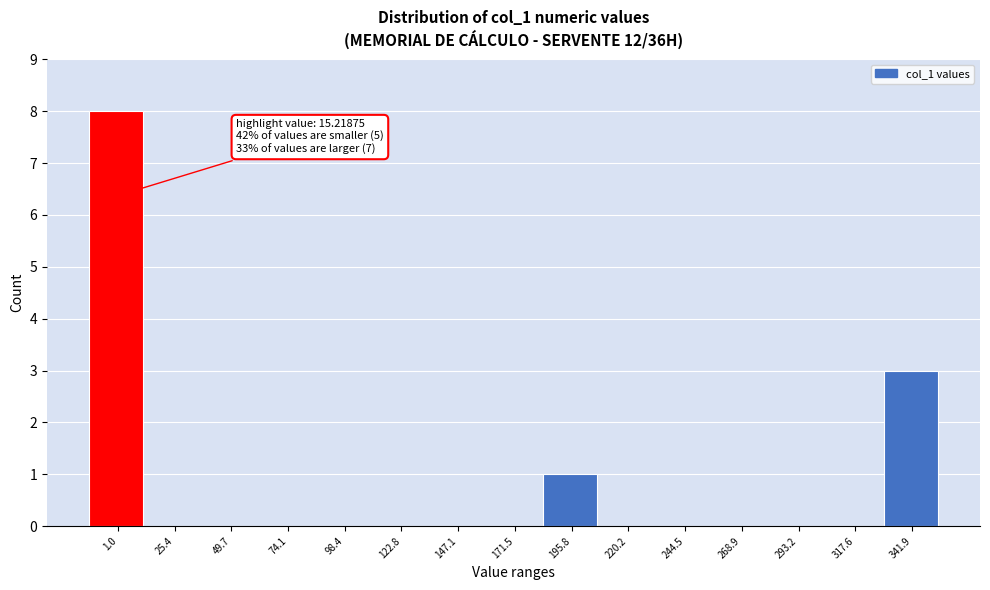

Reading left to right, transcribe all the data shown in this chart.

1.0=8	25.4=0	49.7=0	74.1=0	98.4=0	122.8=0	147.1=0	171.5=0	195.8=1	220.2=0	244.5=0	268.9=0	293.2=0	317.6=0	341.9=3